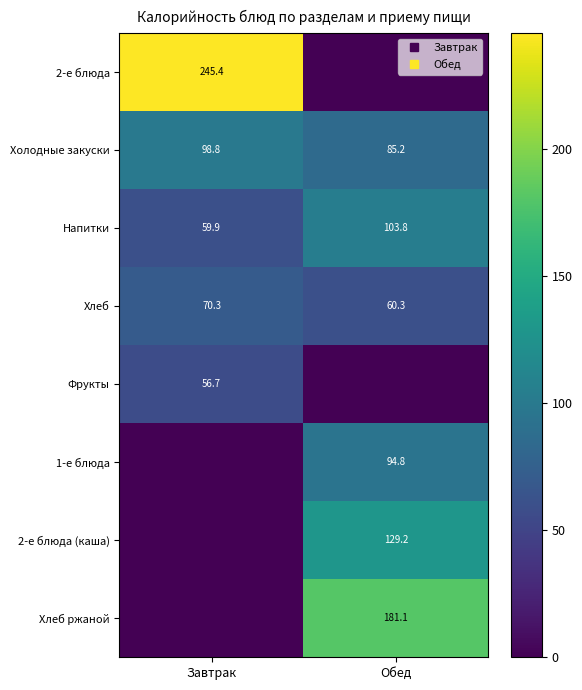

True or false: 1-е блюда has a value of -56.9 at Завтрак.

False